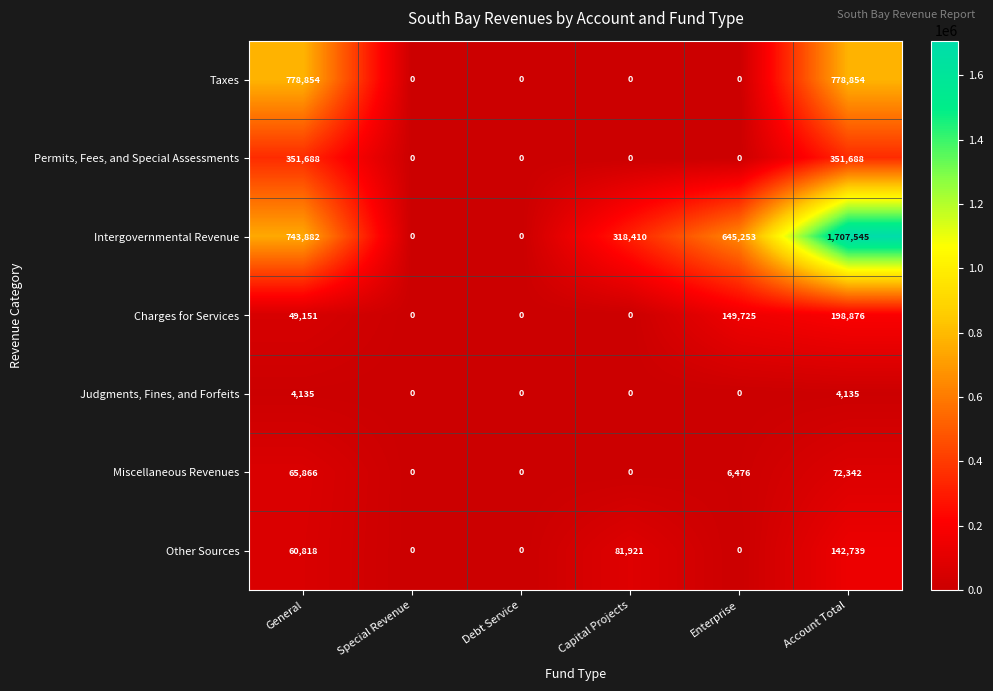

The Miscellaneous Revenues series shows 35954 at Account Total. True or false?

False